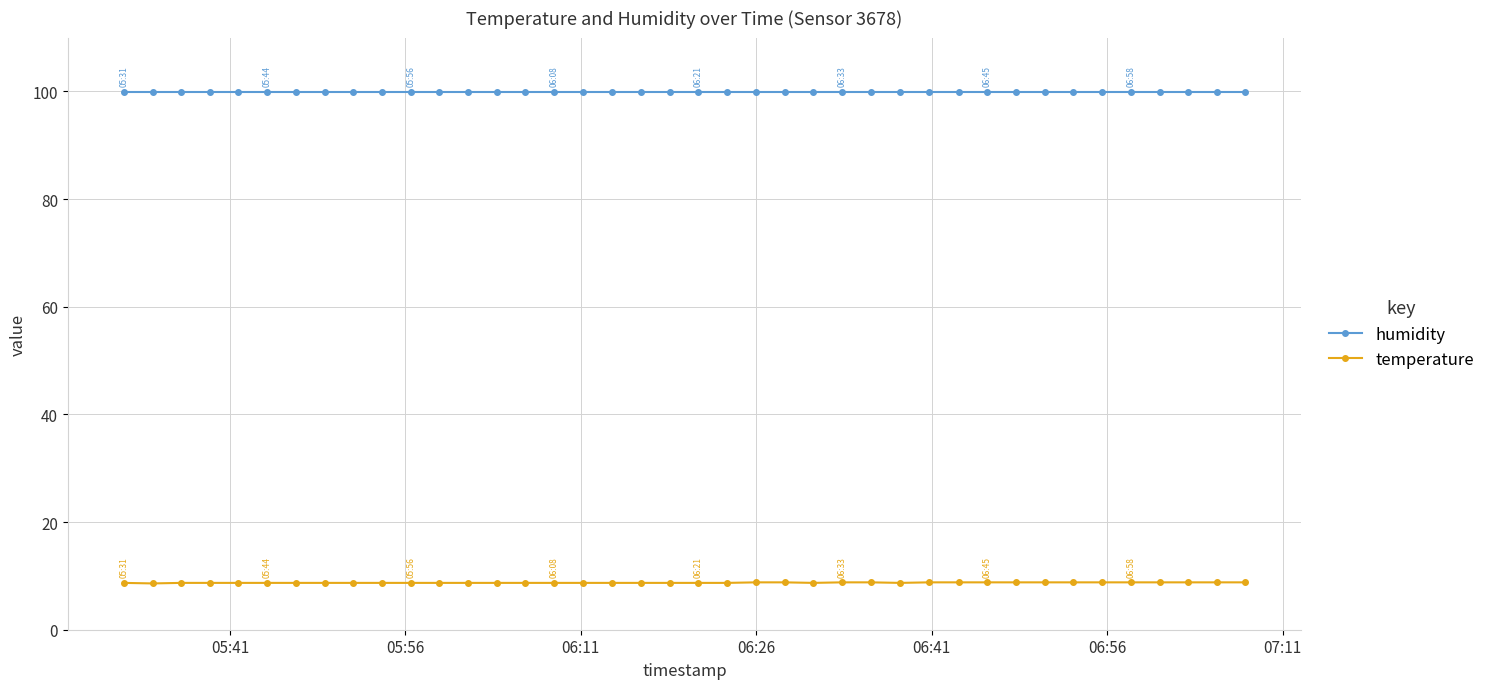

What is the minimum value for humidity?

99.9